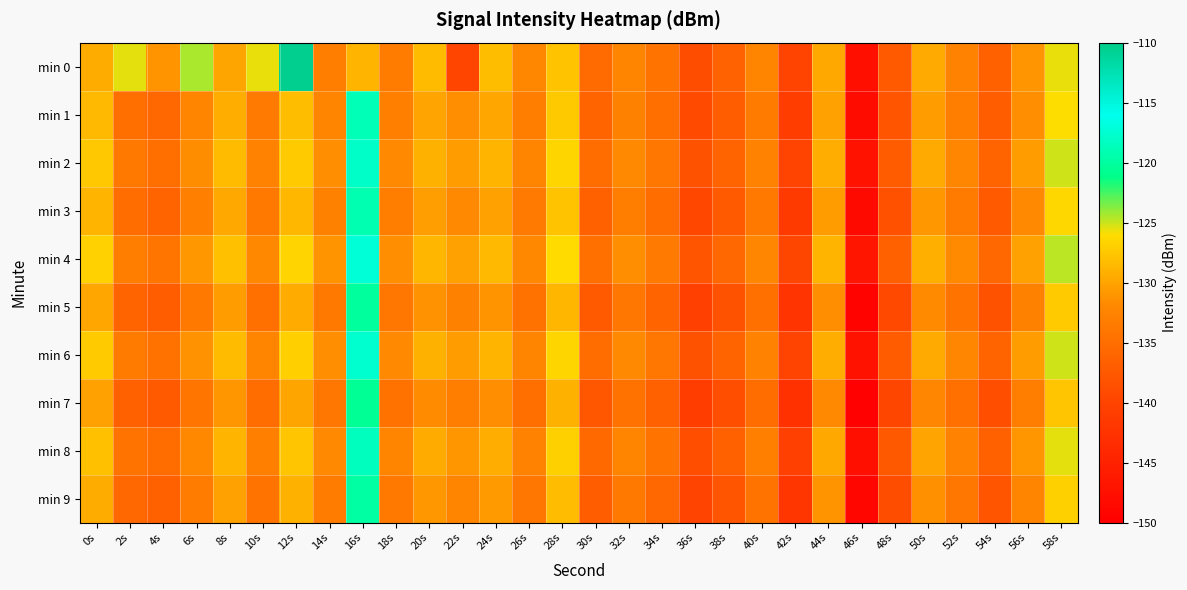

At which category does the chart reach its minimum across all series?

46s